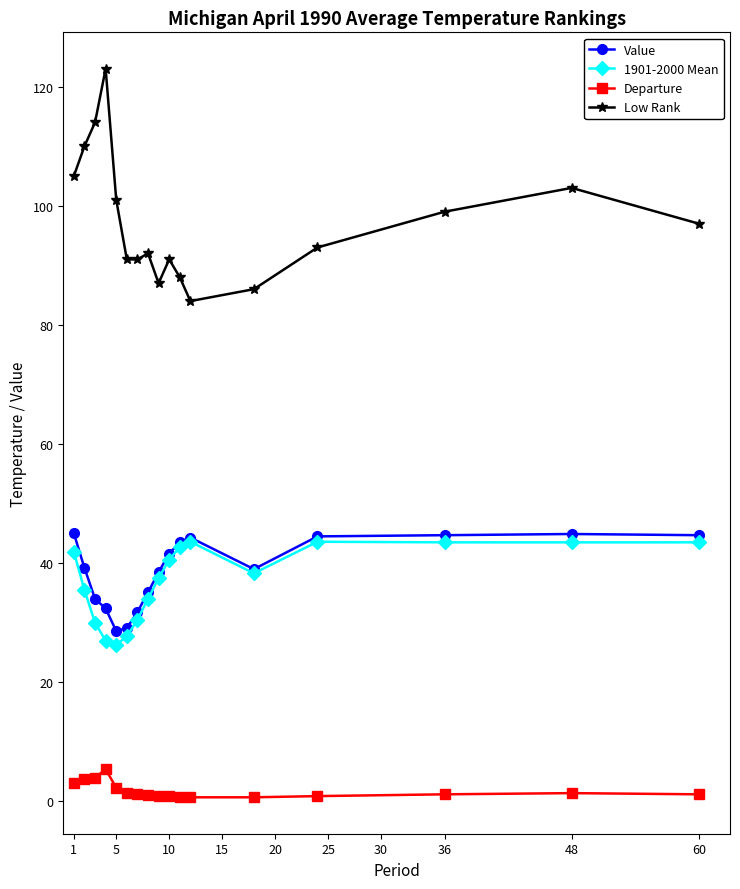

True or false: Low Rank and Value cross at least once.

False